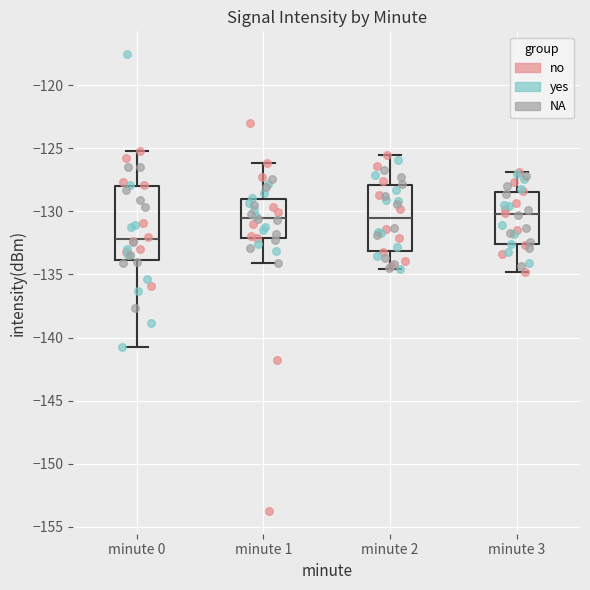

Reading left to right, transcribe this box plot: for each box, give where its median line is, the range the box spans, and where its two whiskers end, as read against the y-axis. The values are not printed on the chart, so give them approximately, as read against the axis.

minute 0: median -132.0, box -134.0 to -128.0, whiskers -141.0 to -125.0
minute 1: median -130.5, box -132.0 to -129.0, whiskers -134.0 to -126.0
minute 2: median -130.5, box -133.0 to -128.0, whiskers -134.5 to -125.5
minute 3: median -130.0, box -132.5 to -128.5, whiskers -135.0 to -127.0